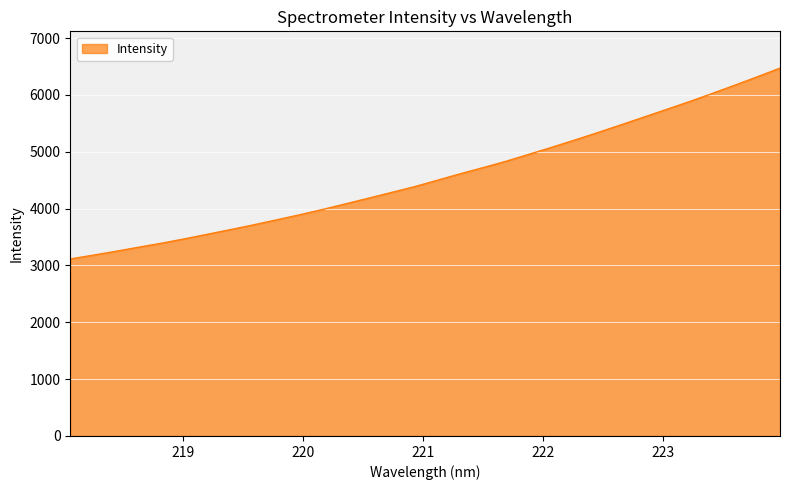

What is the maximum value shown in the chart?

6472.2